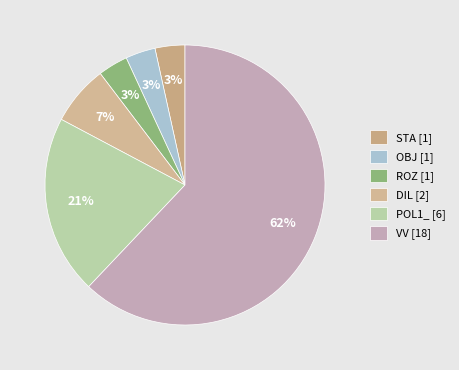

How many slices are in this pie chart?

6